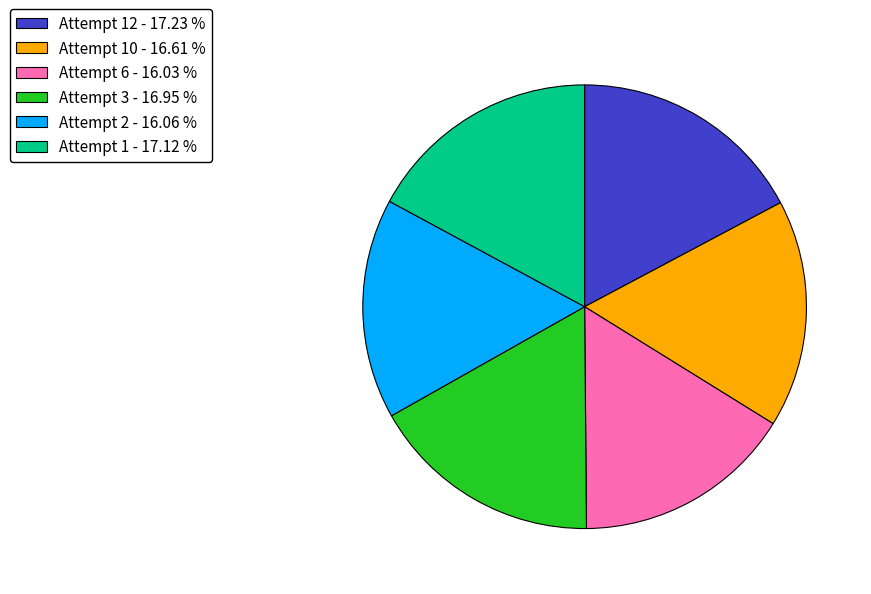

How many segments does this pie chart have?

6